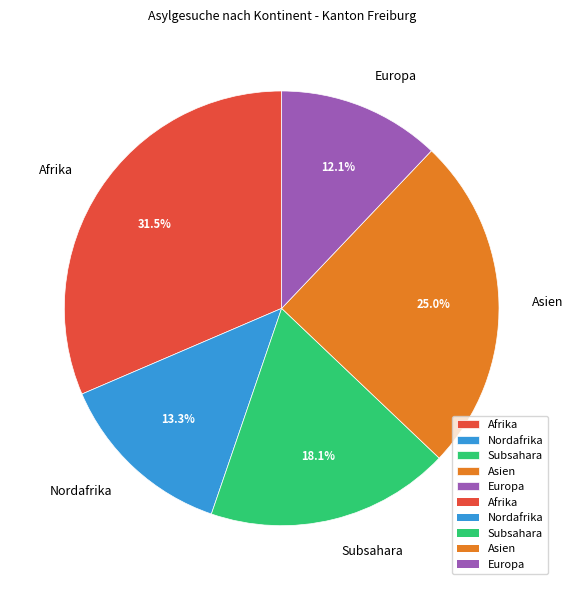

What percentage is the Asien slice, to the nearest percent?

25%